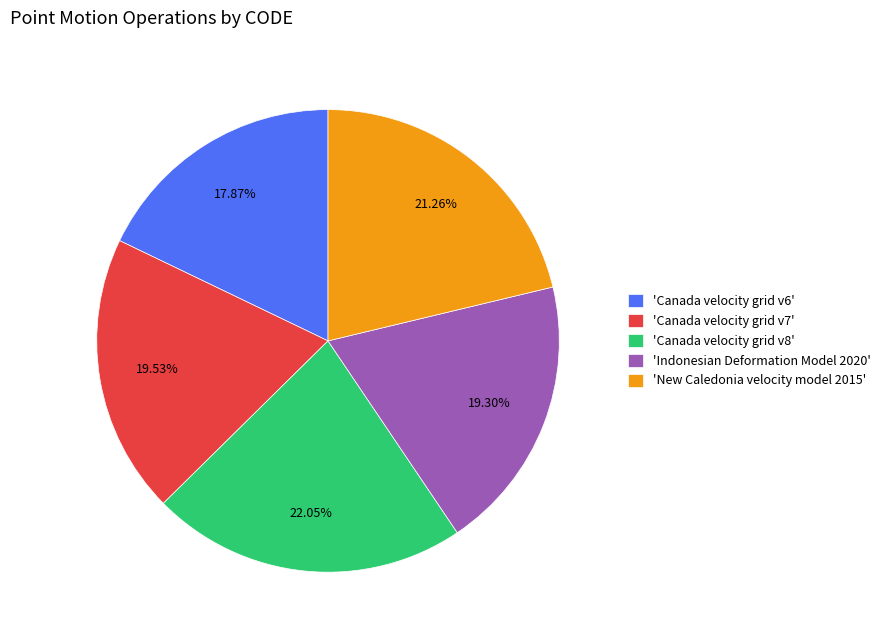

Do 'Indonesian Deformation Model 2020' and 'New Caledonia velocity model 2015' together represent more than half of the pie?

No